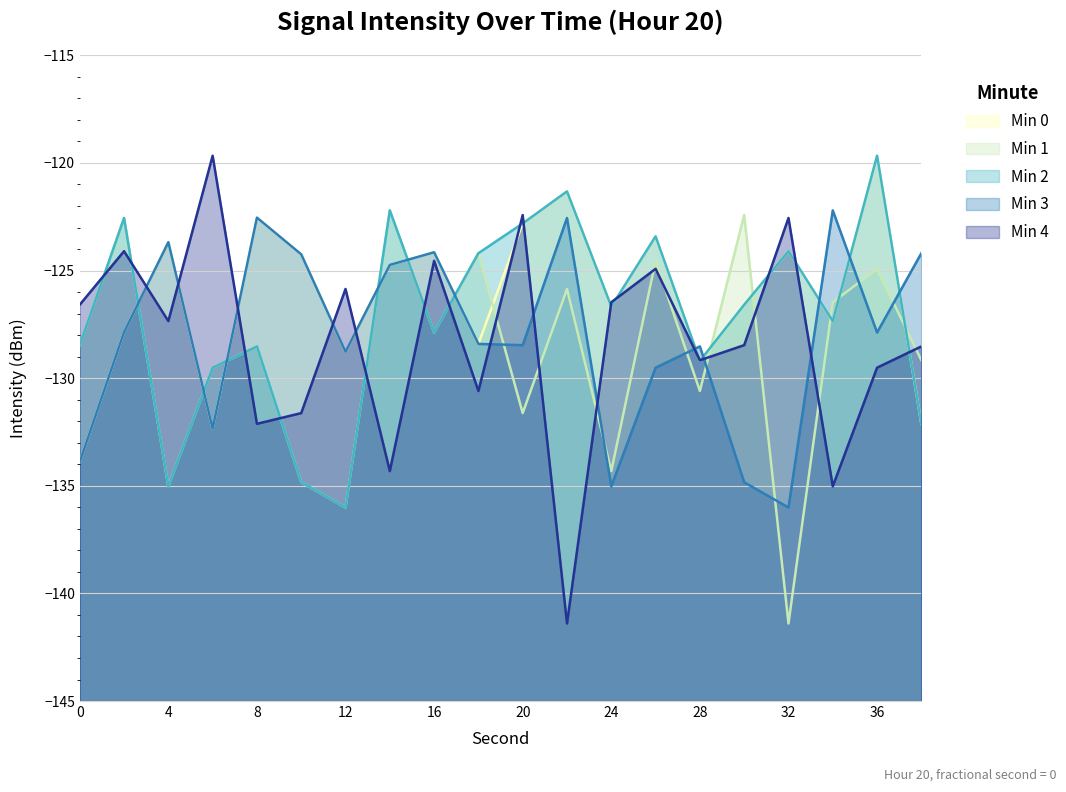

The Min 1 series shows -241.2 at 10. True or false?

False